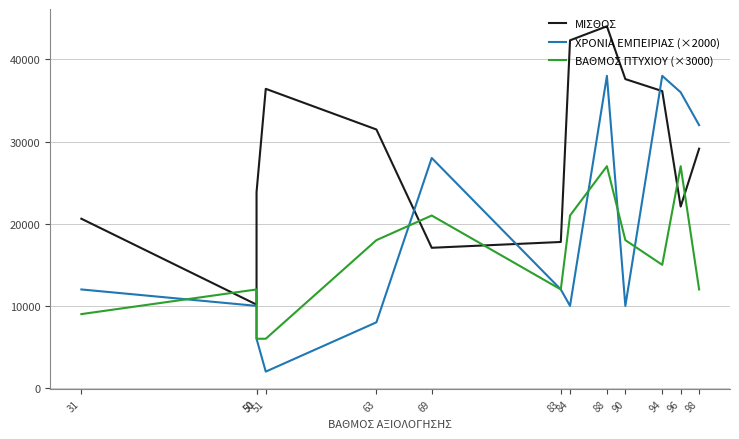

Where is ΒΑΘΜΟΣ ΠΤΥΧΙΟΥ (×3000) nearest to the value 16500?

63